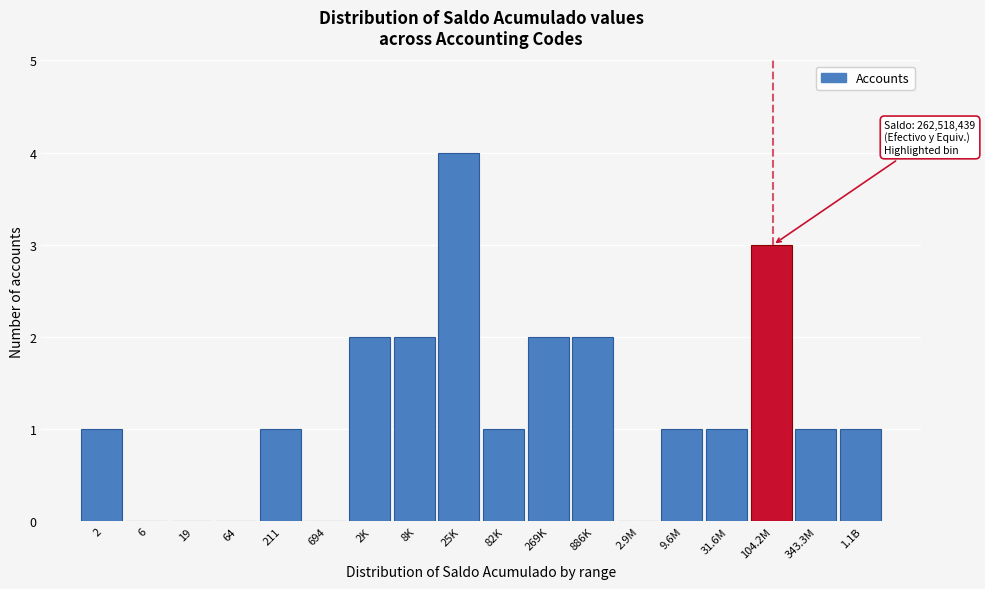

Reading left to right, list all the values displayed in this chart.

2=1	6=0	19=0	64=0	211=1	694=0	2K=2	8K=2	25K=4	82K=1	269K=2	886K=2	2.9M=0	9.6M=1	31.6M=1	104.2M=3	343.3M=1	1.1B=1